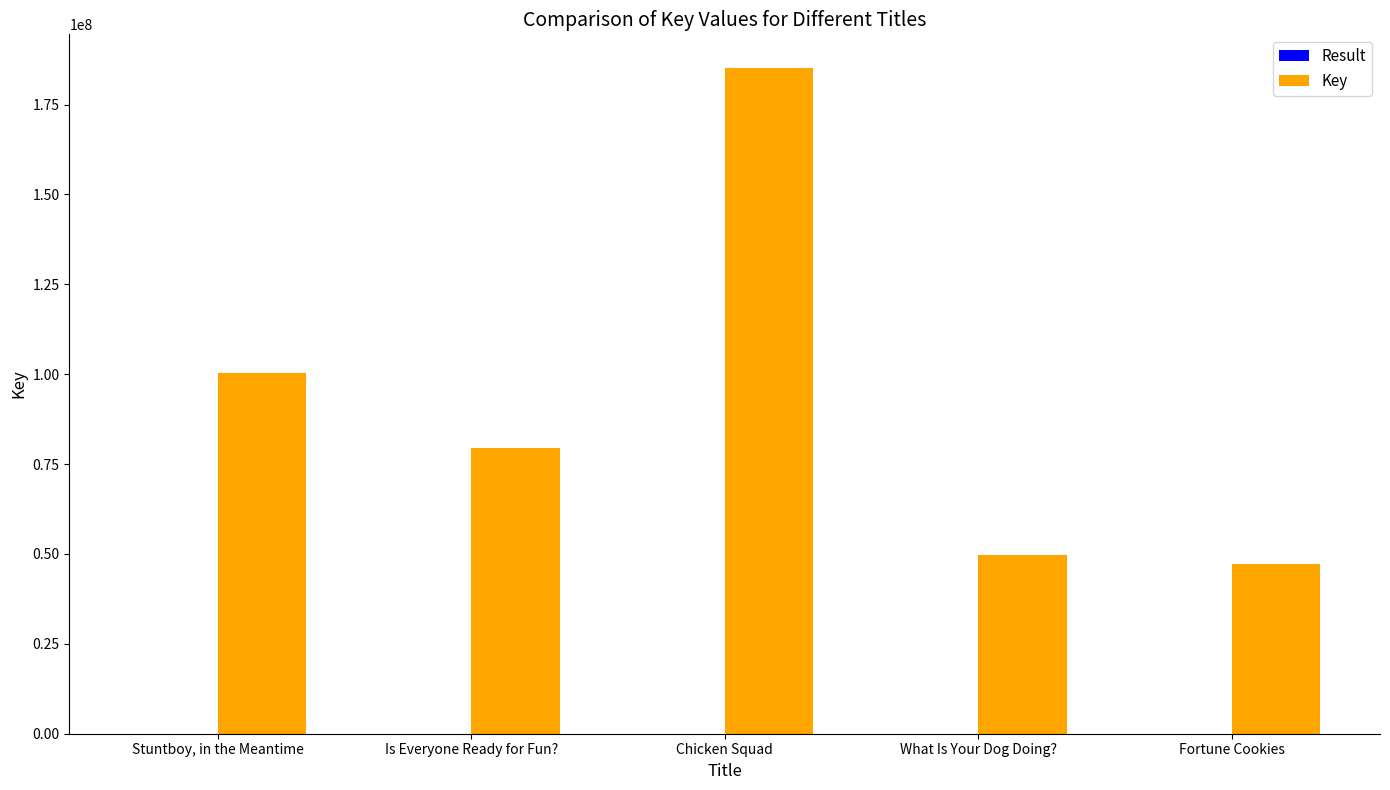

What is the spread (max minus min) of values at Is Everyone Ready for Fun??

79391233